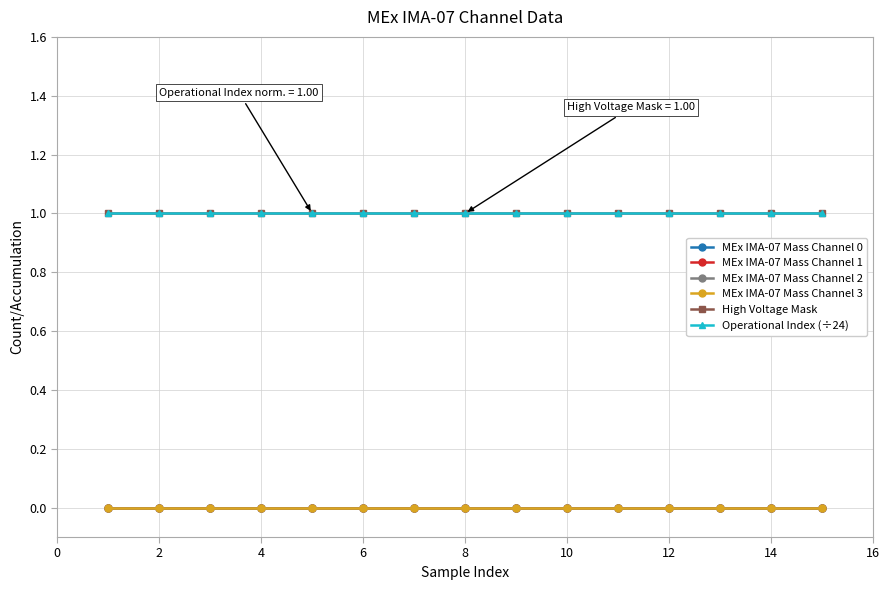

At how many categories does at least one series exceed 0?

15